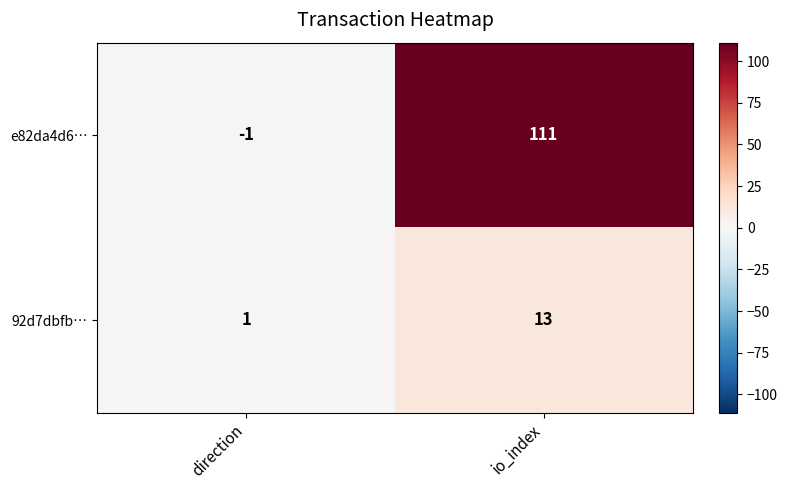

Rank the series by their maximum value, from highest to lowest.

e82da4d6…, 92d7dbfb…